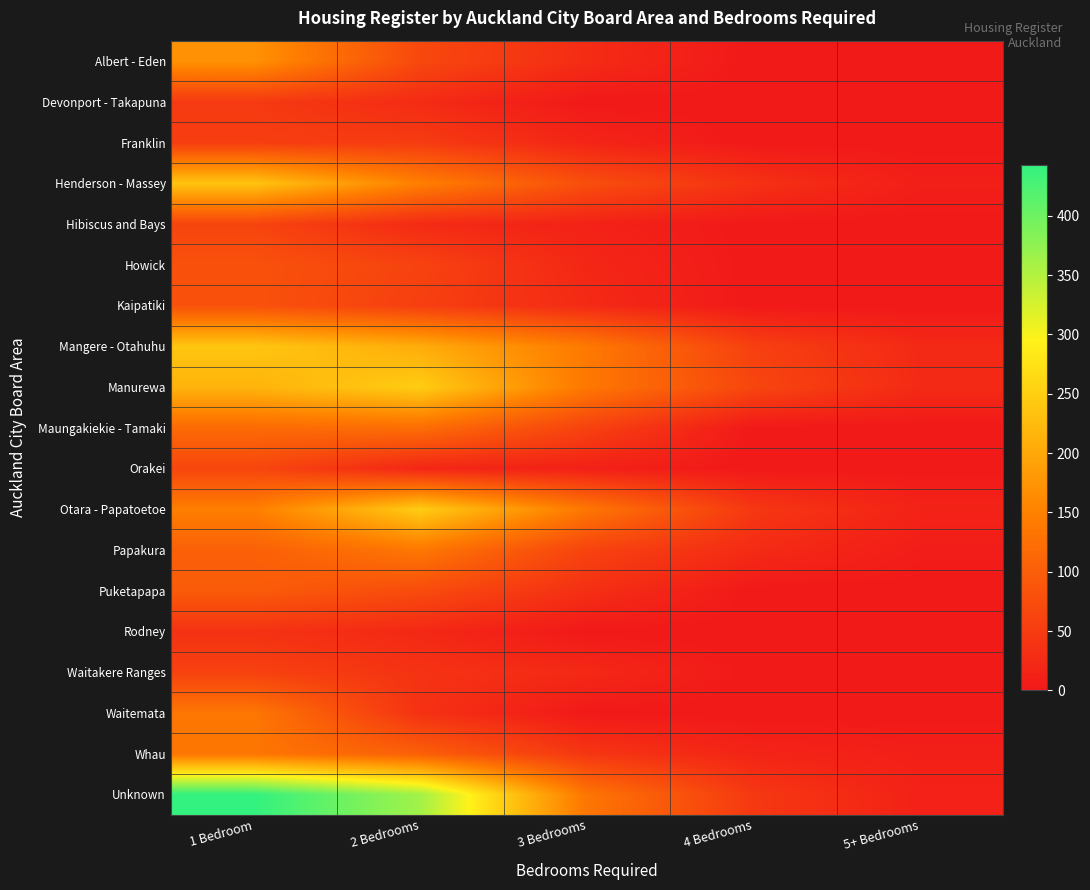

Reading right to left, list all the values displayed in this chart.

Albert - Eden: 5+ Bedrooms=0	4 Bedrooms=0	3 Bedrooms=27	2 Bedrooms=68	1 Bedroom=172
Devonport - Takapuna: 5+ Bedrooms=0	4 Bedrooms=0	3 Bedrooms=0	2 Bedrooms=26	1 Bedroom=47
Franklin: 5+ Bedrooms=0	4 Bedrooms=0	3 Bedrooms=17	2 Bedrooms=50	1 Bedroom=53
Henderson - Massey: 5+ Bedrooms=8	4 Bedrooms=35	3 Bedrooms=77	2 Bedrooms=147	1 Bedroom=236
Hibiscus and Bays: 5+ Bedrooms=0	4 Bedrooms=0	3 Bedrooms=13	2 Bedrooms=25	1 Bedroom=62
Howick: 5+ Bedrooms=0	4 Bedrooms=0	3 Bedrooms=20	2 Bedrooms=60	1 Bedroom=82
Kaipatiki: 5+ Bedrooms=0	4 Bedrooms=0	3 Bedrooms=25	2 Bedrooms=55	1 Bedroom=82
Mangere - Otahuhu: 5+ Bedrooms=23	4 Bedrooms=56	3 Bedrooms=140	2 Bedrooms=205	1 Bedroom=239
Manurewa: 5+ Bedrooms=24	4 Bedrooms=65	3 Bedrooms=137	2 Bedrooms=248	1 Bedroom=215
Maungakiekie - Tamaki: 5+ Bedrooms=0	4 Bedrooms=0	3 Bedrooms=59	2 Bedrooms=122	1 Bedroom=118
Orakei: 5+ Bedrooms=0	4 Bedrooms=0	3 Bedrooms=11	2 Bedrooms=19	1 Bedroom=65
Otara - Papatoetoe: 5+ Bedrooms=14	4 Bedrooms=44	3 Bedrooms=136	2 Bedrooms=247	1 Bedroom=147
Papakura: 5+ Bedrooms=6	4 Bedrooms=26	3 Bedrooms=61	2 Bedrooms=137	1 Bedroom=103
Puketapapa: 5+ Bedrooms=0	4 Bedrooms=0	3 Bedrooms=32	2 Bedrooms=73	1 Bedroom=96
Rodney: 5+ Bedrooms=0	4 Bedrooms=0	3 Bedrooms=0	2 Bedrooms=22	1 Bedroom=36
Waitakere Ranges: 5+ Bedrooms=0	4 Bedrooms=0	3 Bedrooms=23	2 Bedrooms=37	1 Bedroom=58
Waitemata: 5+ Bedrooms=0	4 Bedrooms=0	3 Bedrooms=0	2 Bedrooms=35	1 Bedroom=136
Whau: 5+ Bedrooms=9	4 Bedrooms=16	3 Bedrooms=42	2 Bedrooms=102	1 Bedroom=134
Unknown: 5+ Bedrooms=12	4 Bedrooms=45	3 Bedrooms=134	2 Bedrooms=362	1 Bedroom=443